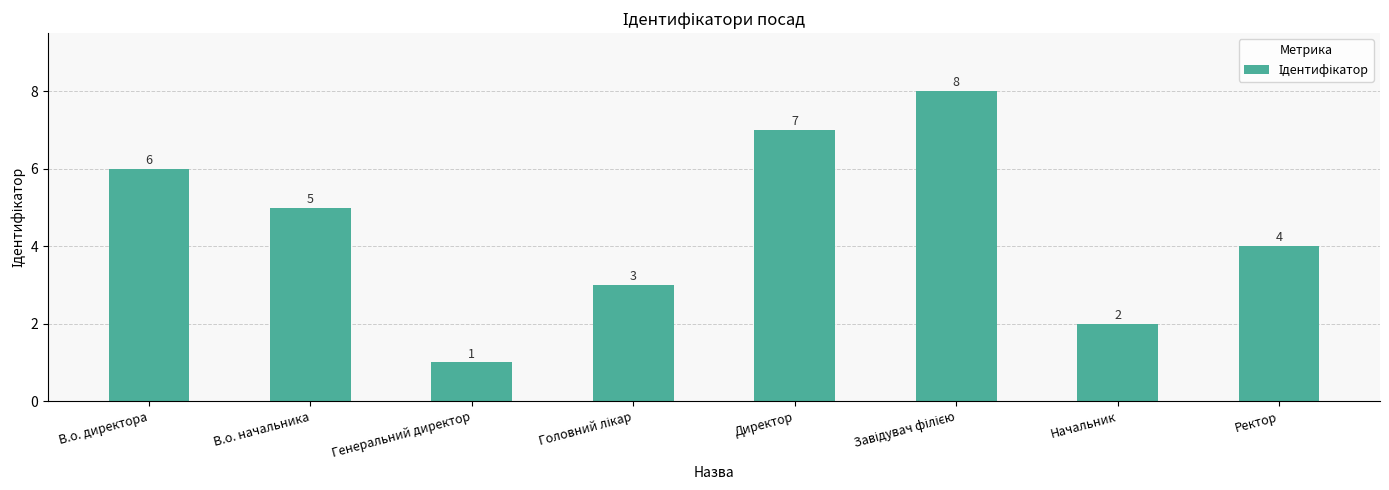

At which label is the value closest to 4?

Ректор